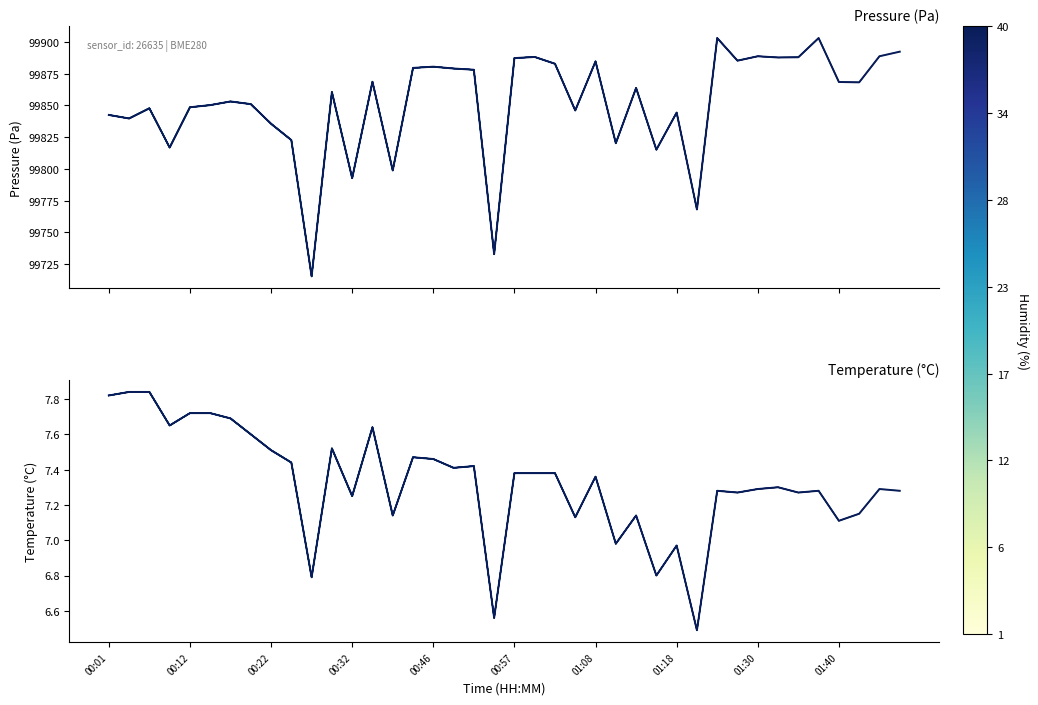

At which category is the sum across all series the highest?

30